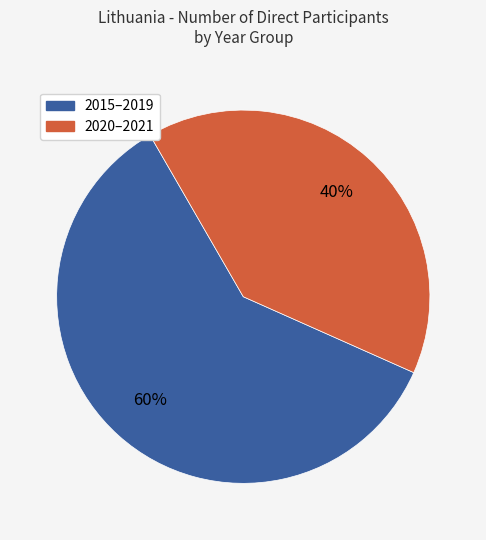

Rank the categories by value from highest to lowest.

2015–2019, 2020–2021